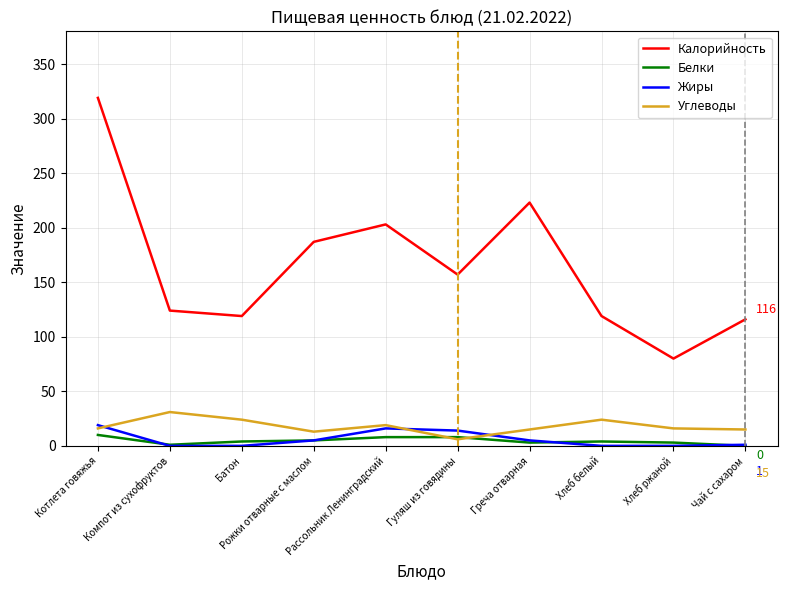

Which series changed the most between Рассольник Ленинградский and Хлеб ржаной?

Калорийность